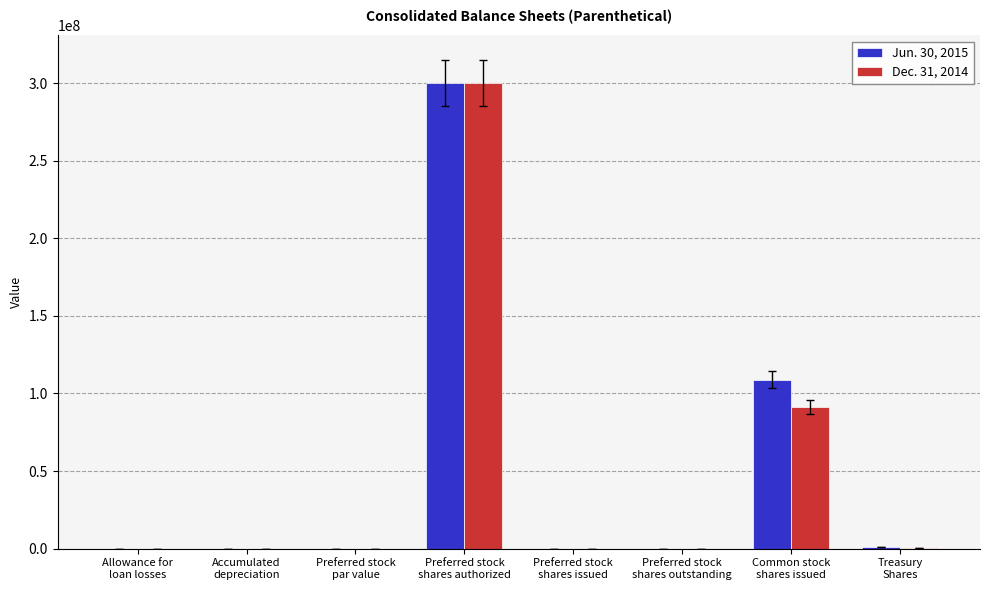

Does the chart contain stacked bars?

No